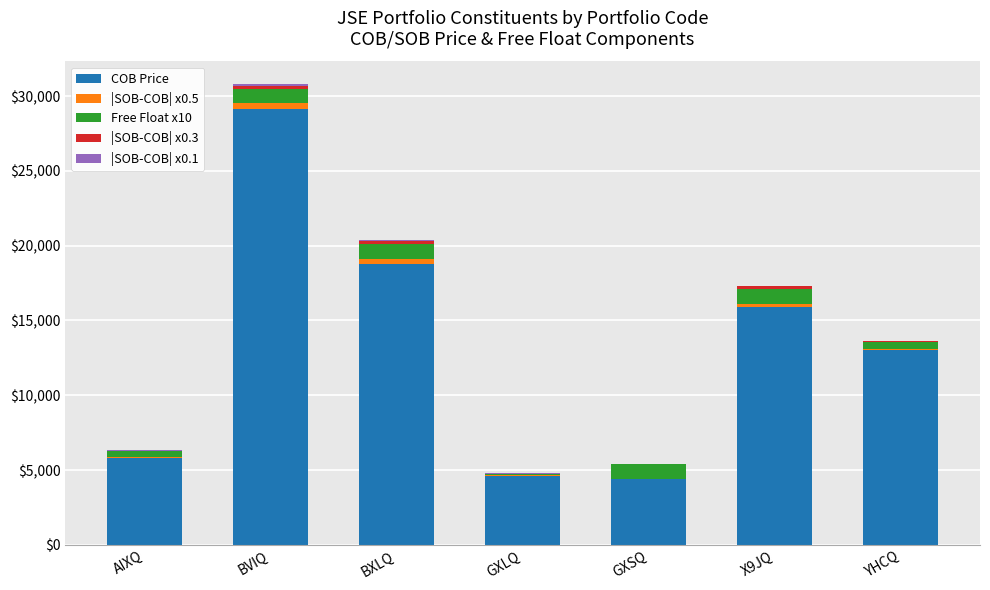

What is the sum of all COB Price values?

91616.0